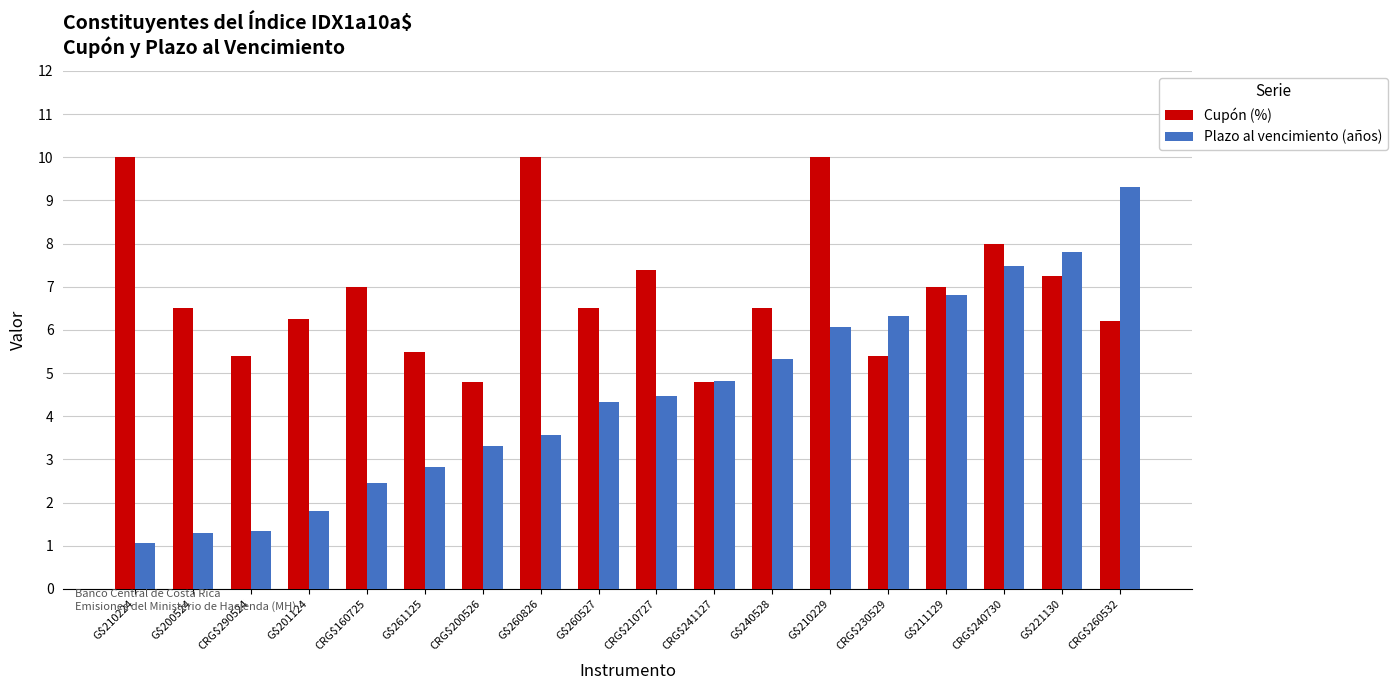

Which series changed the most between CRG$290524 and CRG$200526?

Plazo al vencimiento (años)